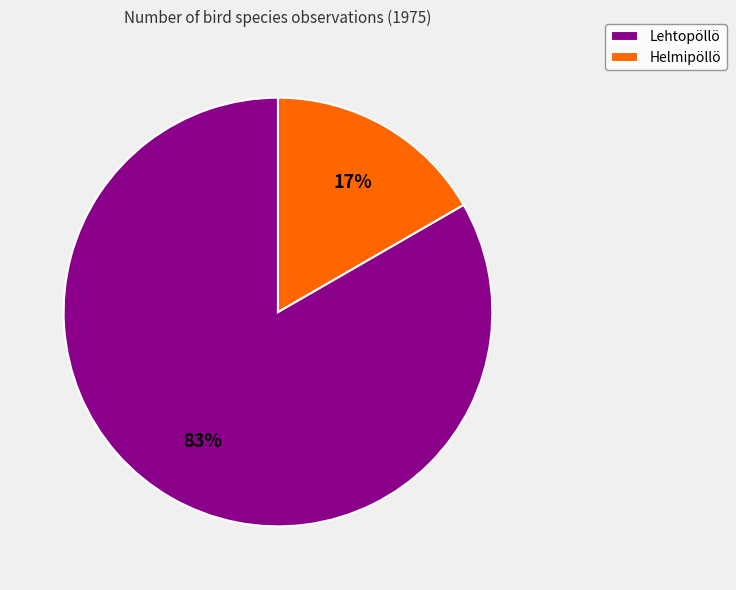

Which category accounts for the majority?

Lehtopöllö